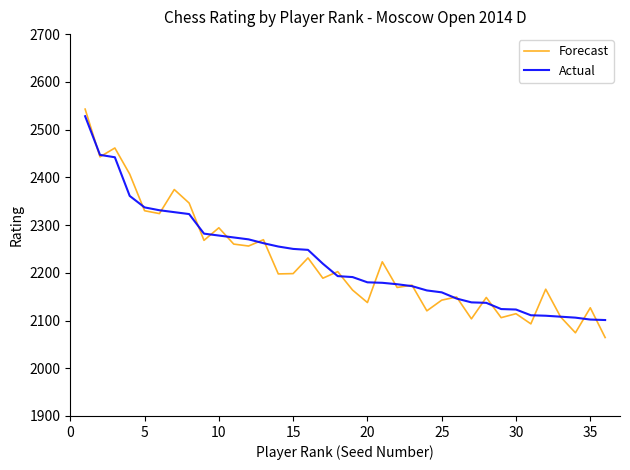

Which series has the largest range (max minus min)?

Forecast